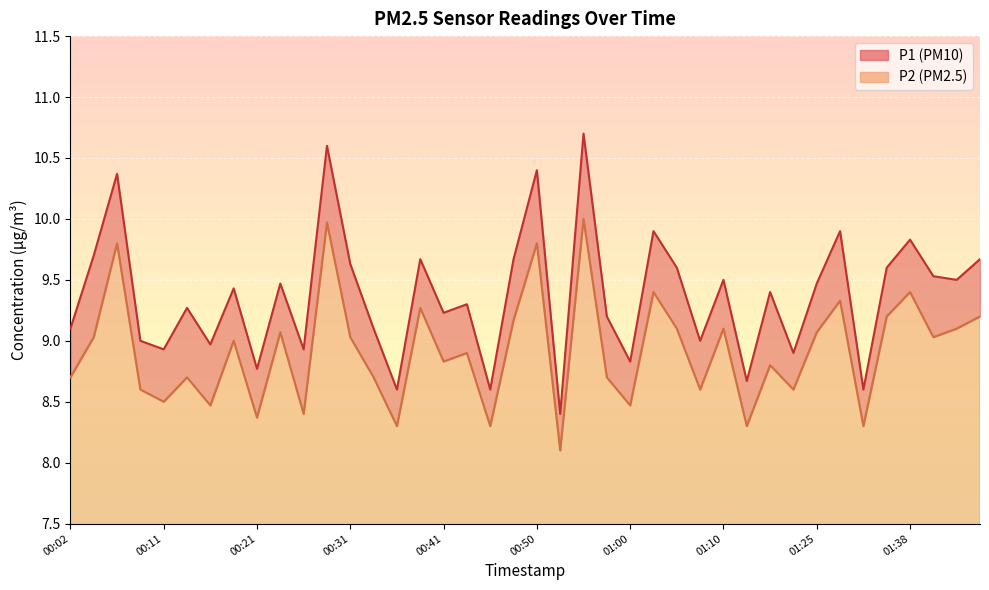

What is the greatest value displayed?

10.7